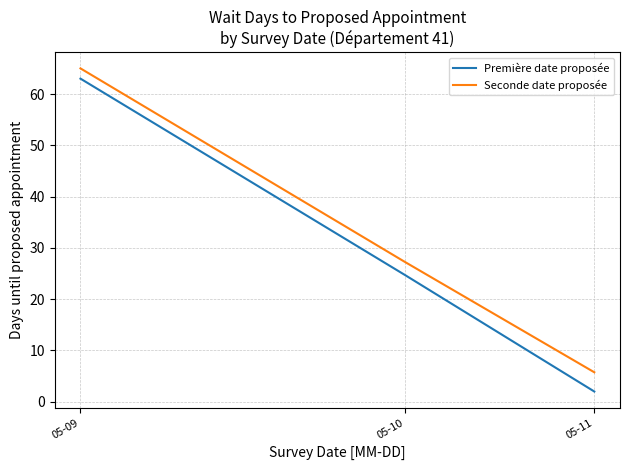

What is the difference between the maximum and minimum values in the Première date proposée series?

61.0